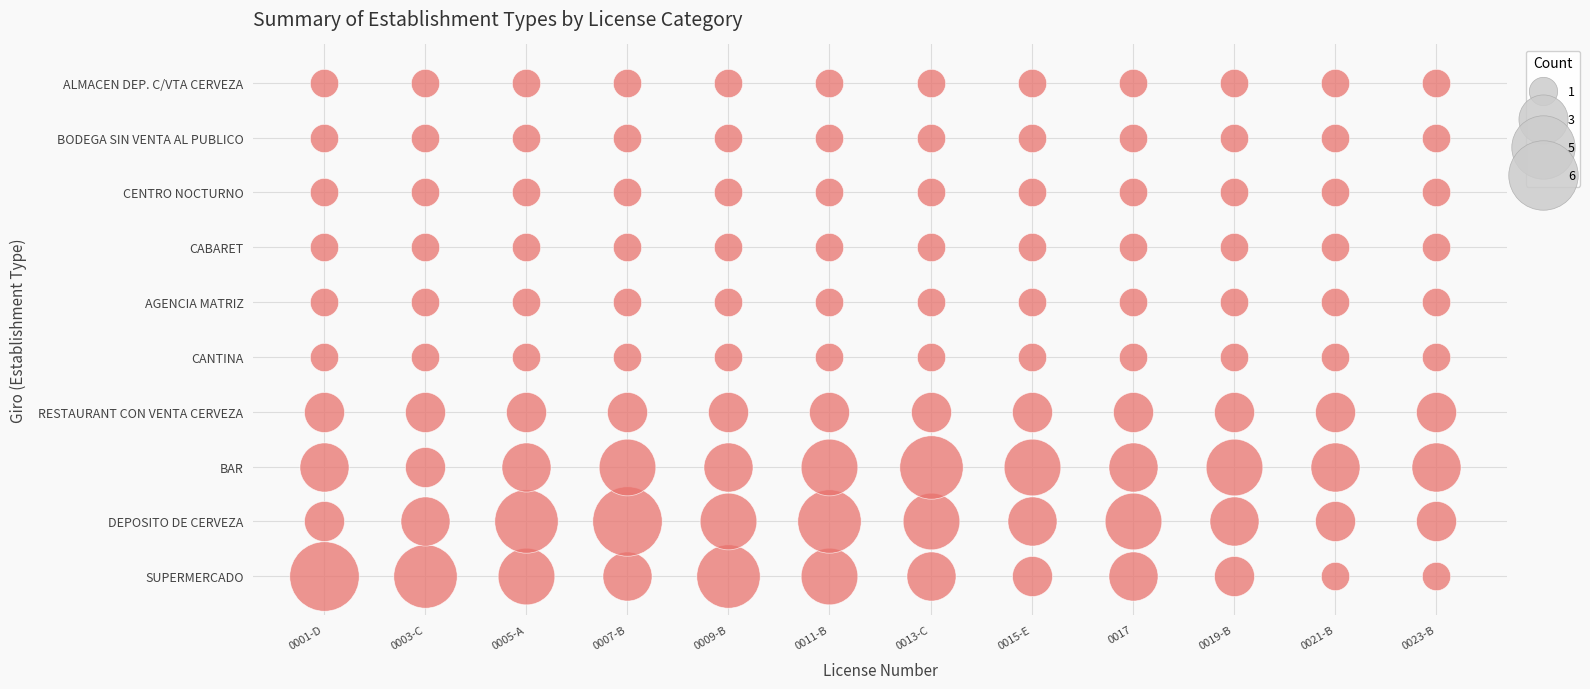

Is it true that DEPOSITO DE CERVEZA equals 3 at ALMACEN DEP. C/VTA CERVEZA?

True